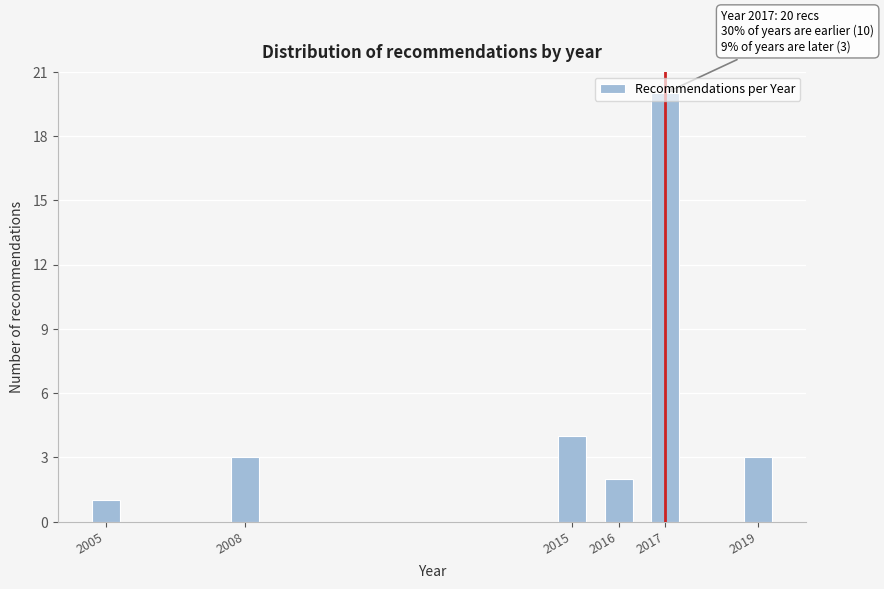

The value at 2019 is 5. True or false?

False